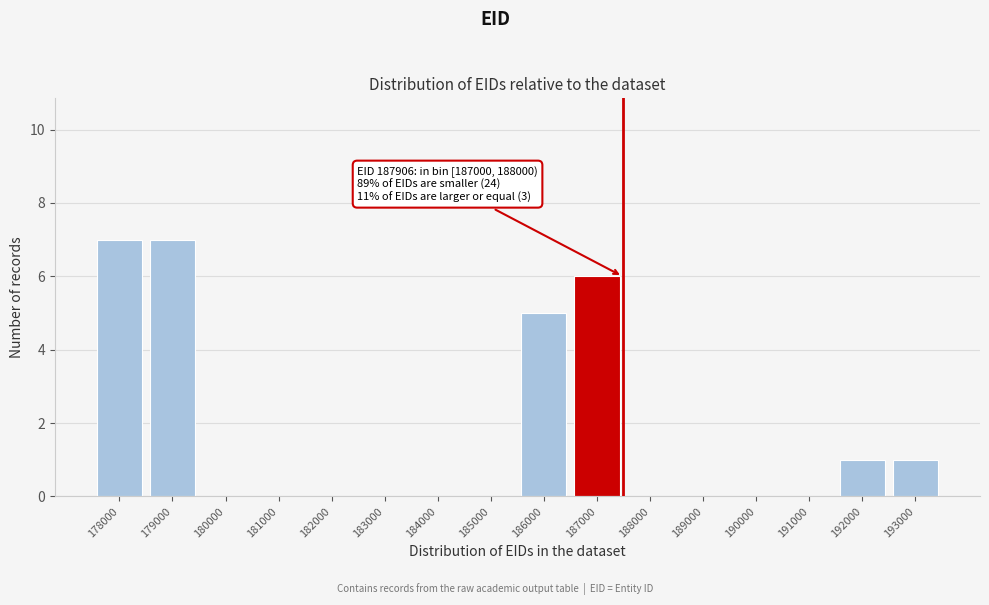

Reading left to right, transcribe all the data shown in this chart.

178000=7	179000=7	180000=0	181000=0	182000=0	183000=0	184000=0	185000=0	186000=5	187000=6	188000=0	189000=0	190000=0	191000=0	192000=1	193000=1